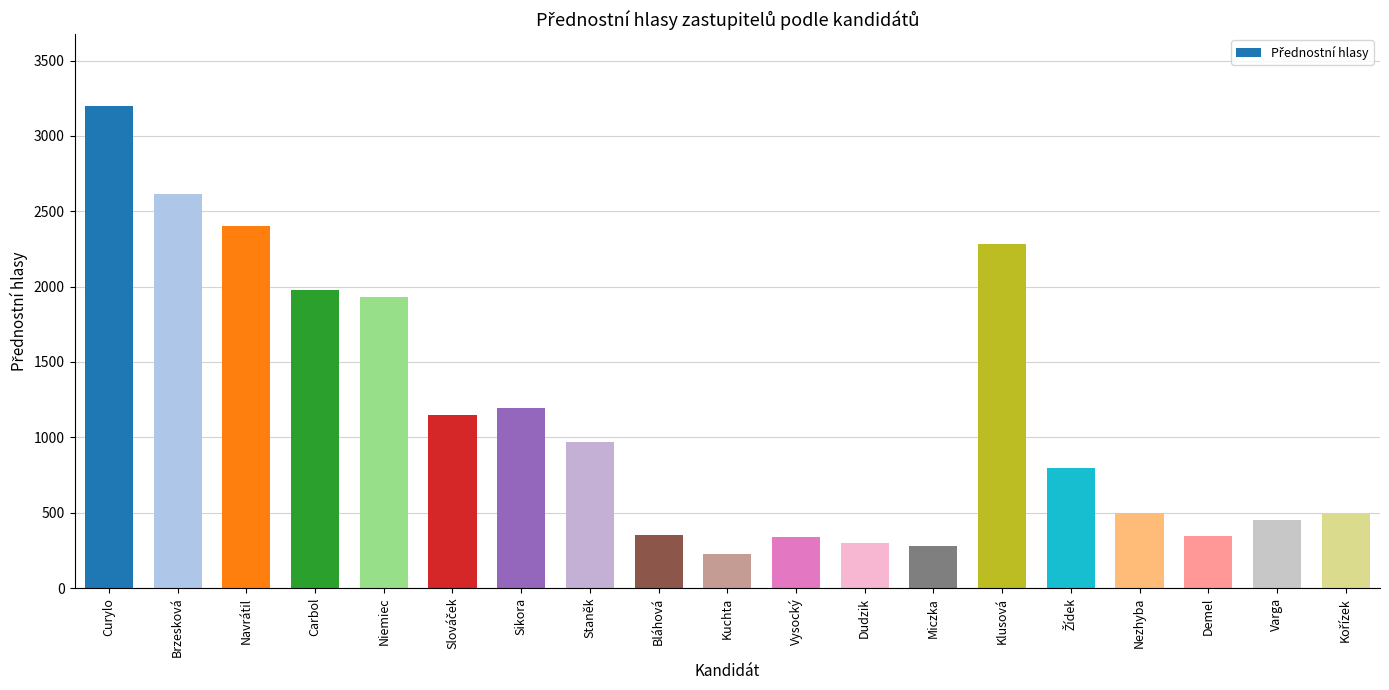

Are the bars grouped side by side (vs. stacked)?

No